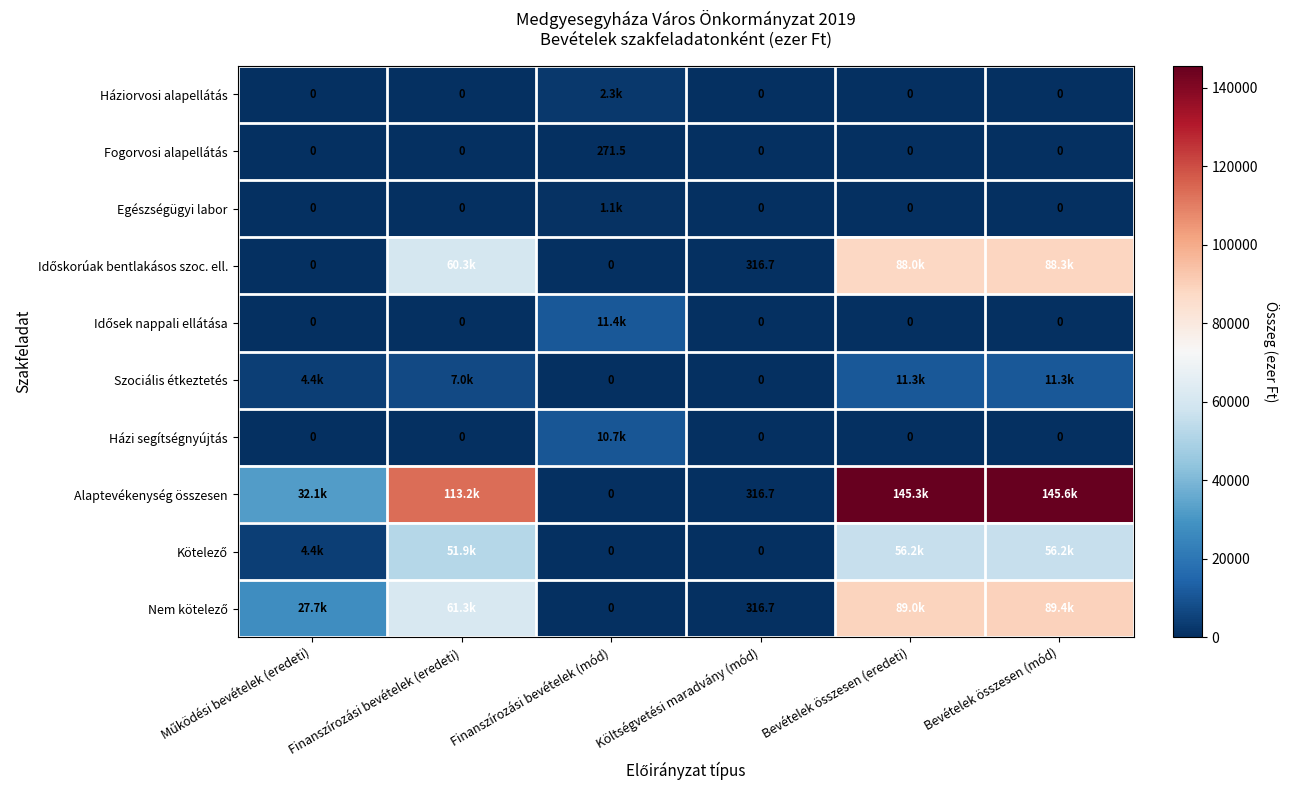

What is the sum of all Házi segítségnyújtás values?

10739.0